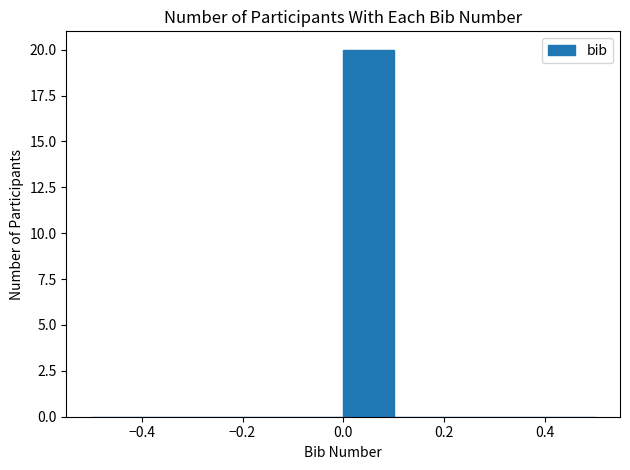

Reading left to right, transcribe this chart: for each bar, give the range it covers on the x-axis and its height. The values are not printed on the chart, so give them approximately, as read against the axis.

-0.5 to -0.4: 0
-0.4 to -0.3: 0
-0.3 to -0.2: 0
-0.2 to -0.1: 0
-0.1 to 0.0: 0
0.0 to 0.1: 20
0.1 to 0.2: 0
0.2 to 0.3: 0
0.3 to 0.4: 0
0.4 to 0.5: 0